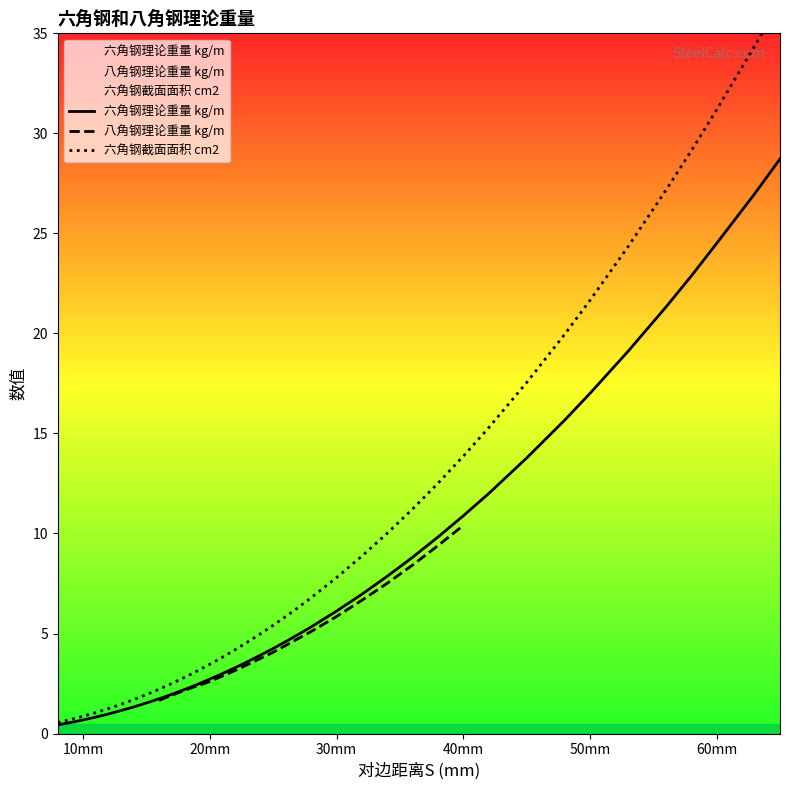

How many data points does each series have?

37